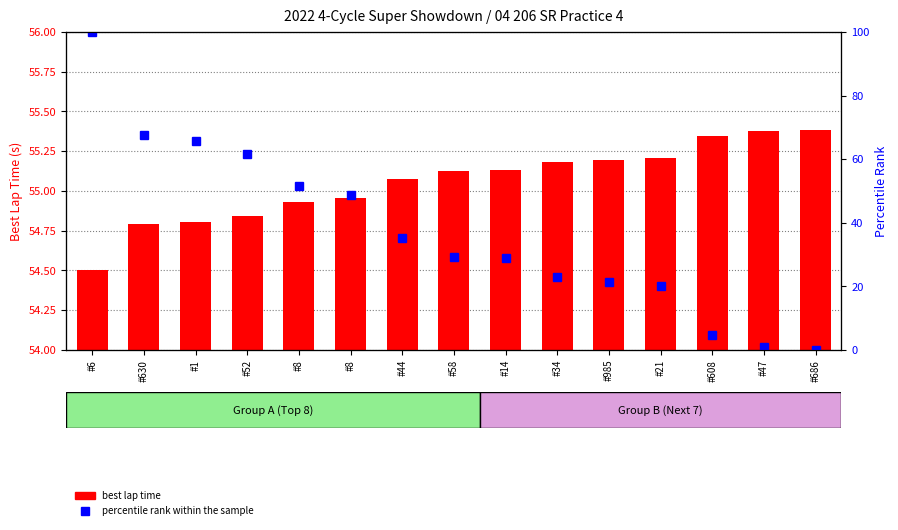

What is the value of the percentile rank within the sample bar at the 1st from the left?

100.0